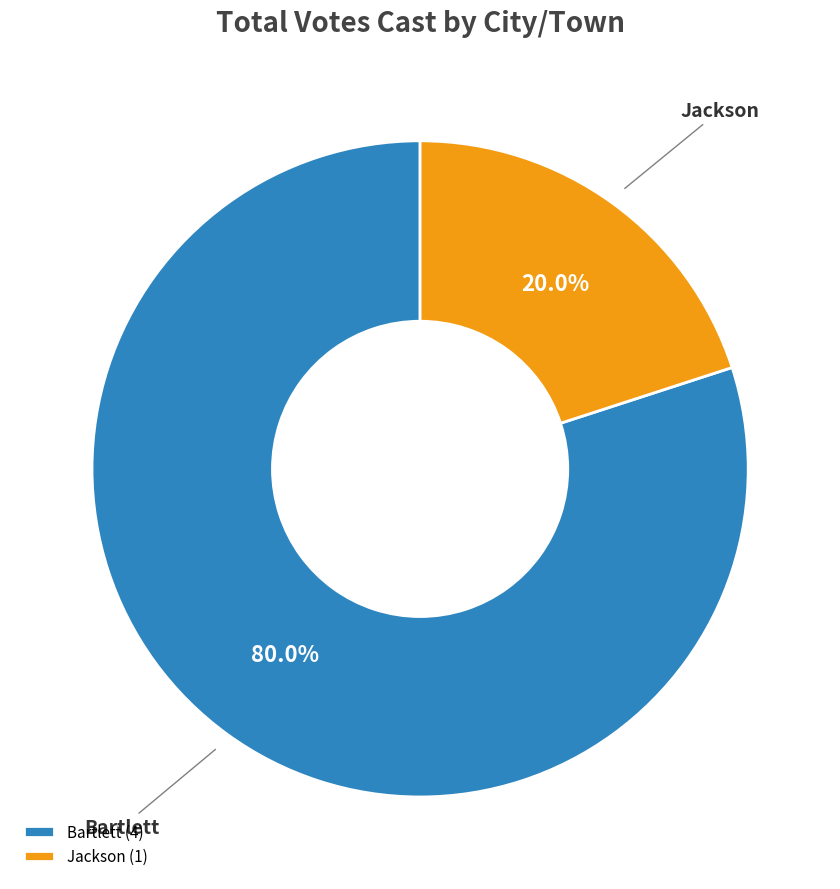

Is there a majority slice in this chart?

Yes